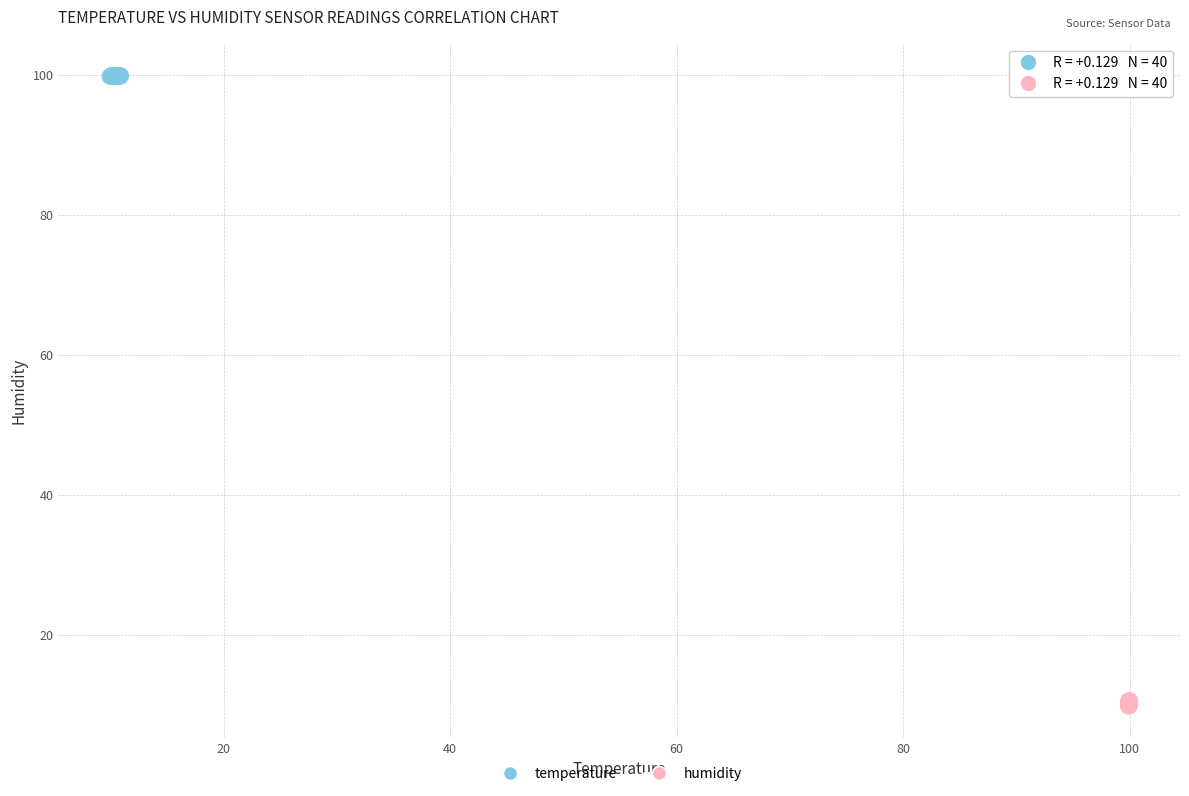

Which series reaches the maximum Y coordinate?

temperature